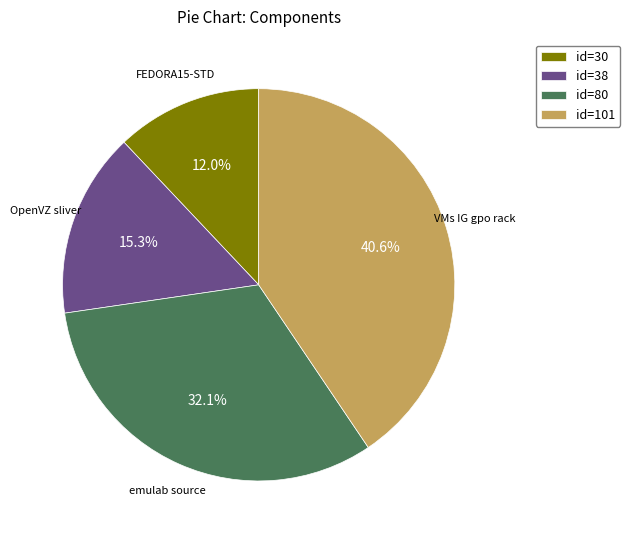

Combined, do id=30 and id=101 account for over 50%?

Yes